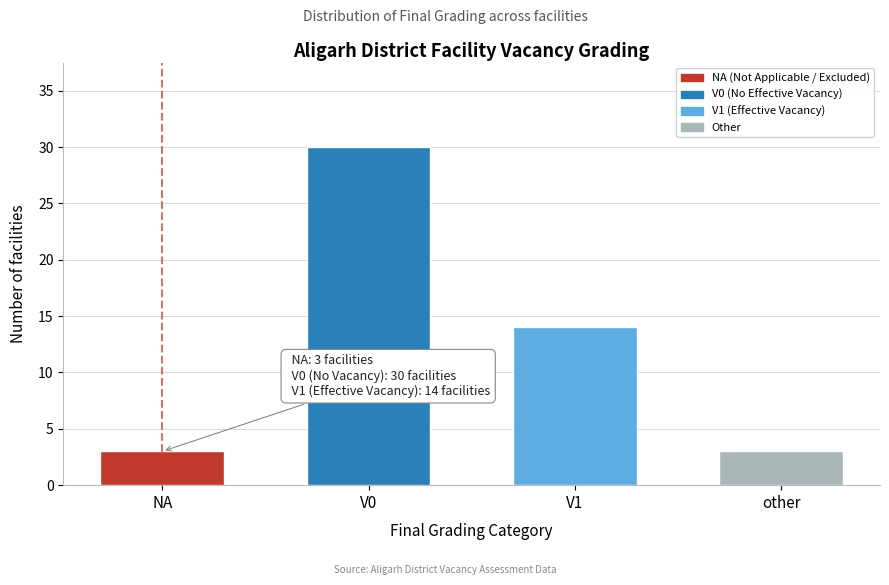

Reading left to right, transcribe all the data shown in this chart.

NA=3	V0=30	V1=14	other=3